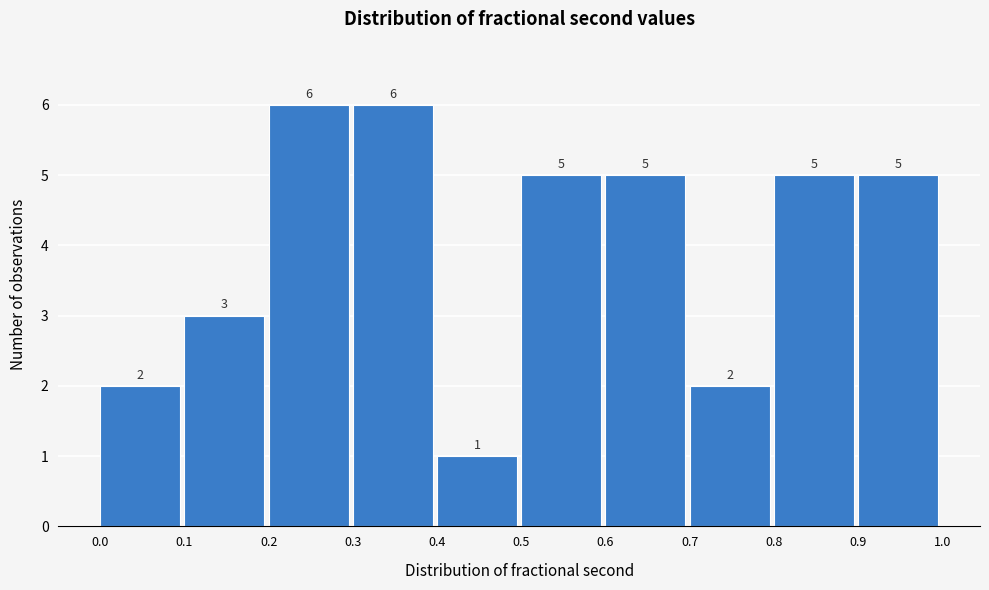

Reading left to right, transcribe this chart: for each bar, give the range it covers on the x-axis and its height.

0.0 to 0.1: 2
0.1 to 0.2: 3
0.2 to 0.3: 6
0.3 to 0.4: 6
0.4 to 0.5: 1
0.5 to 0.6: 5
0.6 to 0.7: 5
0.7 to 0.8: 2
0.8 to 0.9: 5
0.9 to 1.0: 5